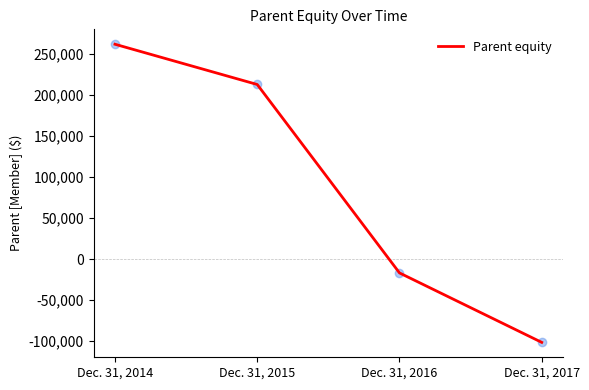

Between Dec. 31, 2016 and Dec. 31, 2017, which is larger?

Dec. 31, 2016